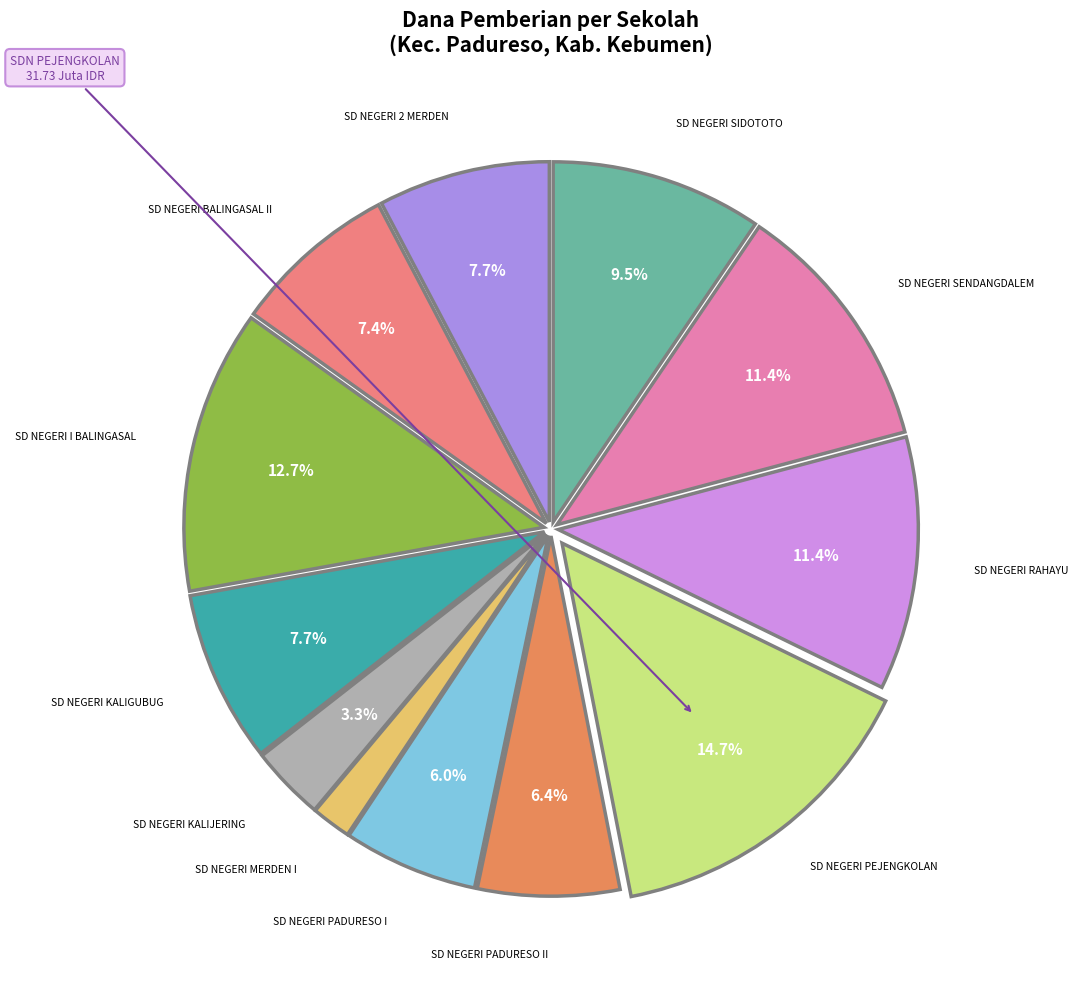

Does any single category account for the majority?

No